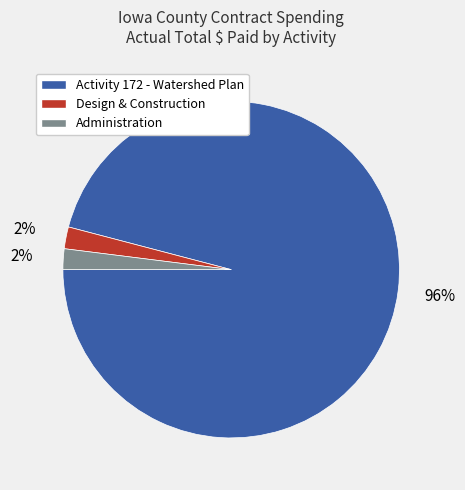

To the nearest percent, what is the average slice percentage?

33%